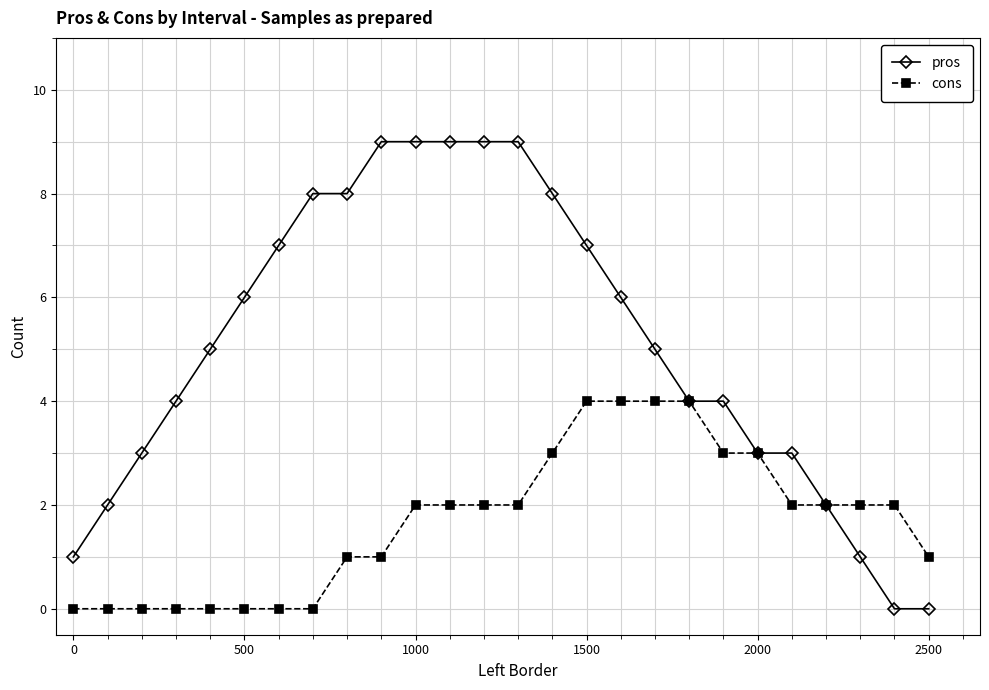

Which series has the largest total across all categories?

pros